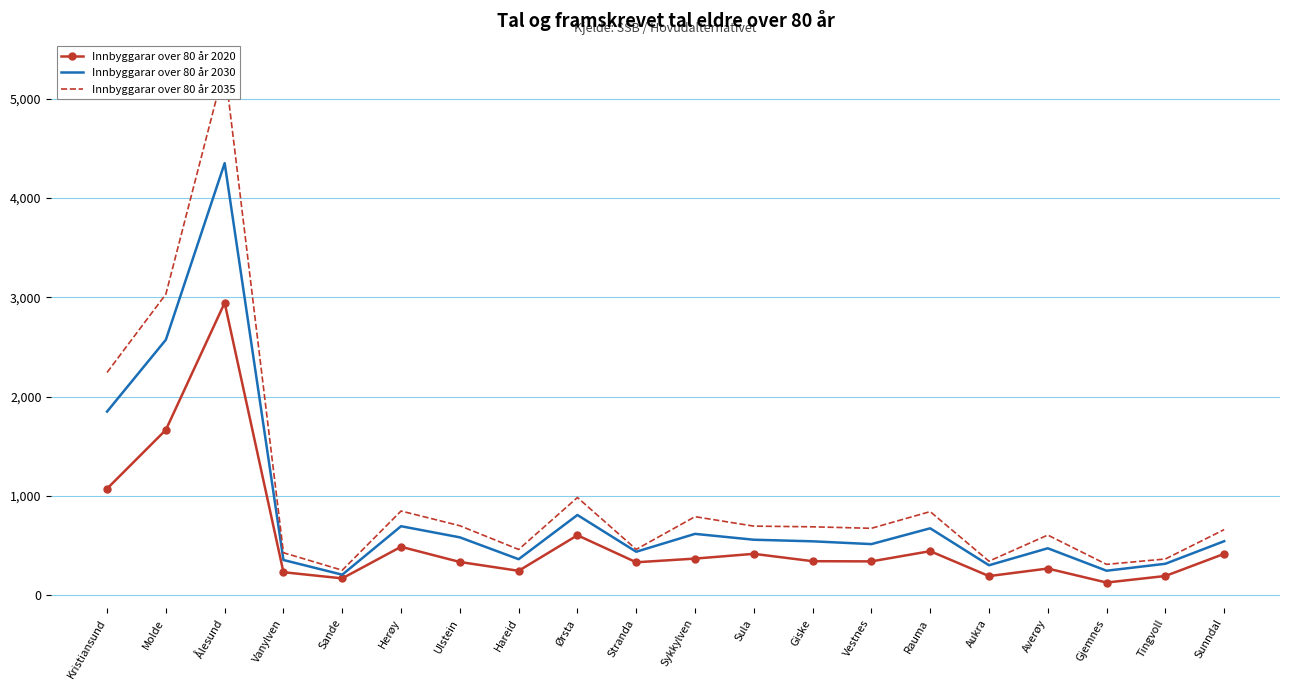

List the series in order of their overall mean, lowest first.

Innbyggarar over 80 år 2020, Innbyggarar over 80 år 2030, Innbyggarar over 80 år 2035